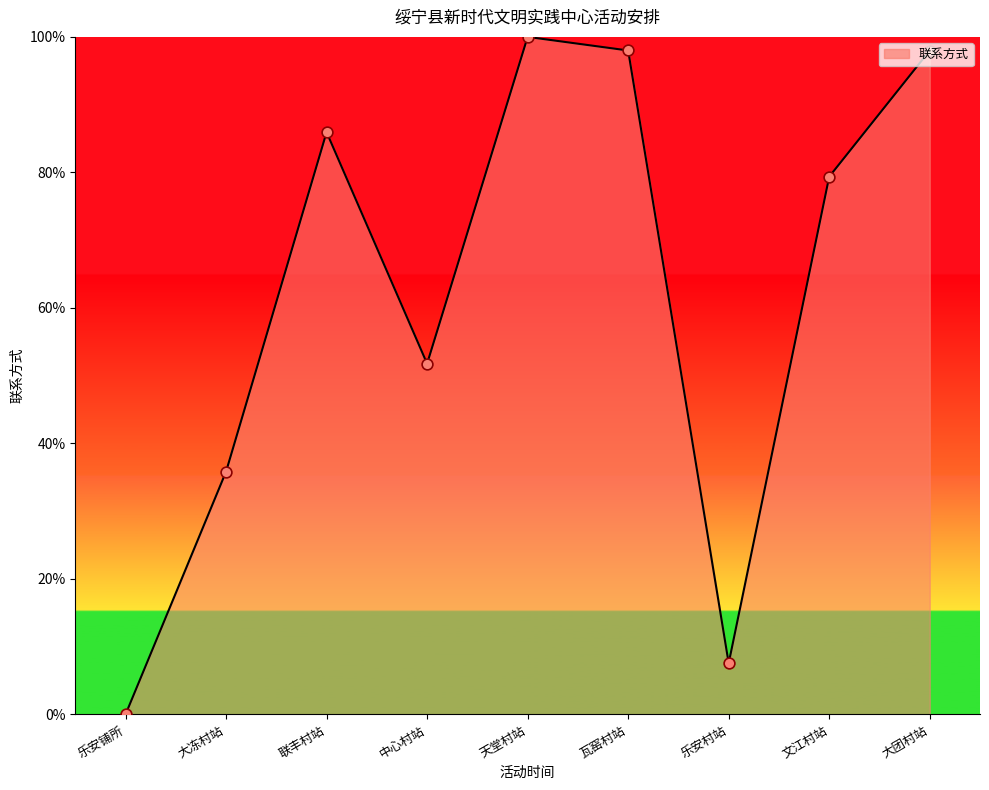

Between 大冻村站 and 文江村站, which is larger?

文江村站